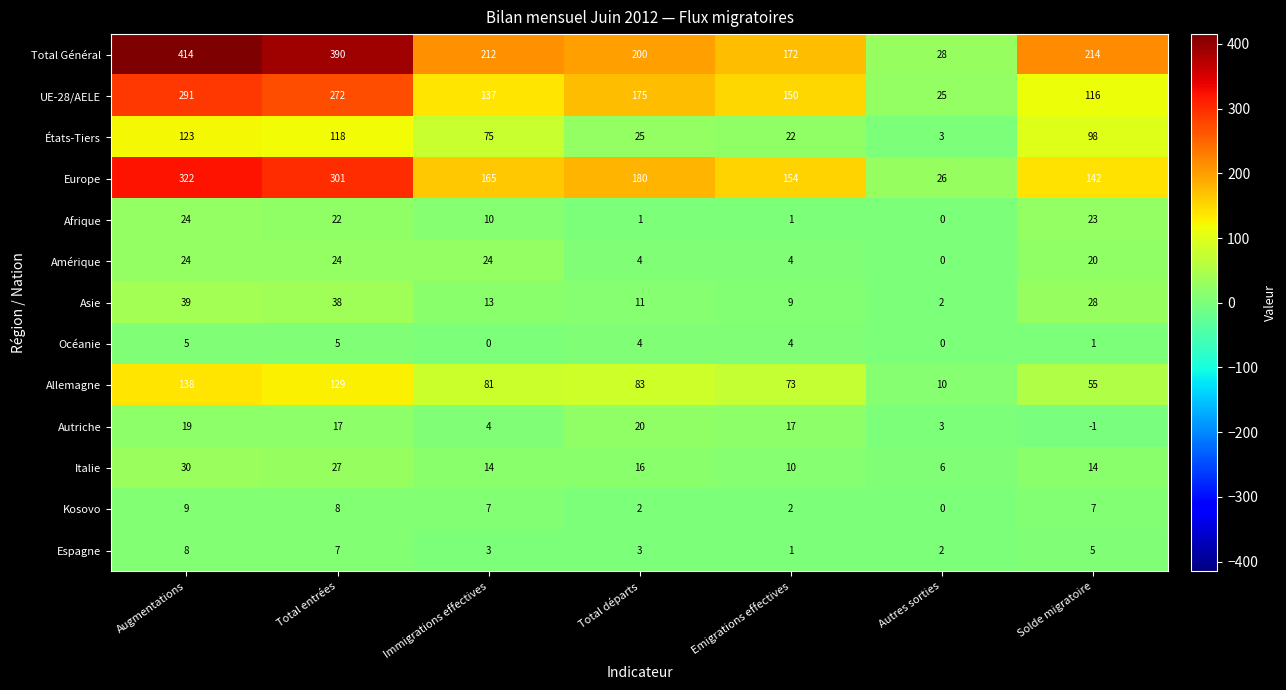

Rank the categories by États-Tiers value from lowest to highest.

Autres sorties, Emigrations effectives, Total départs, Immigrations effectives, Solde migratoire, Total entrées, Augmentations